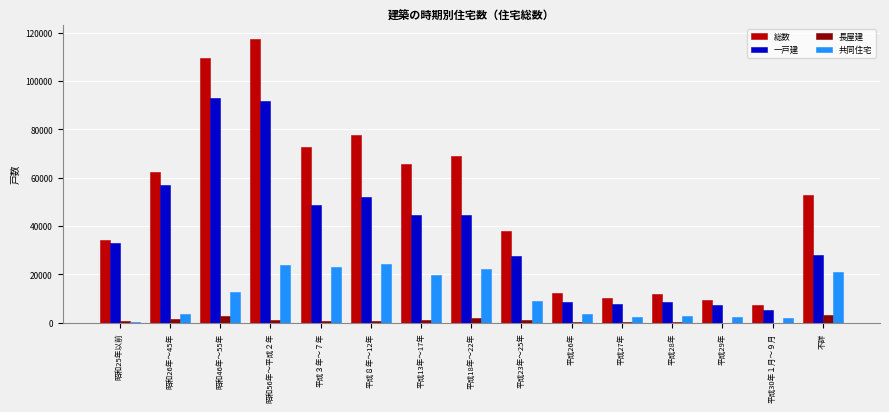

The 総数 series shows 92848 at 平成13年～17年. True or false?

False